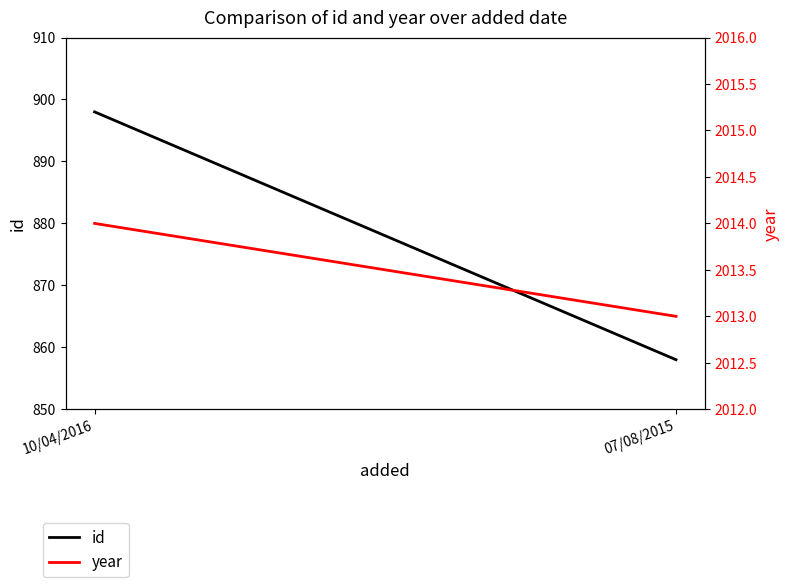

How many data points in id are less than 898?

1